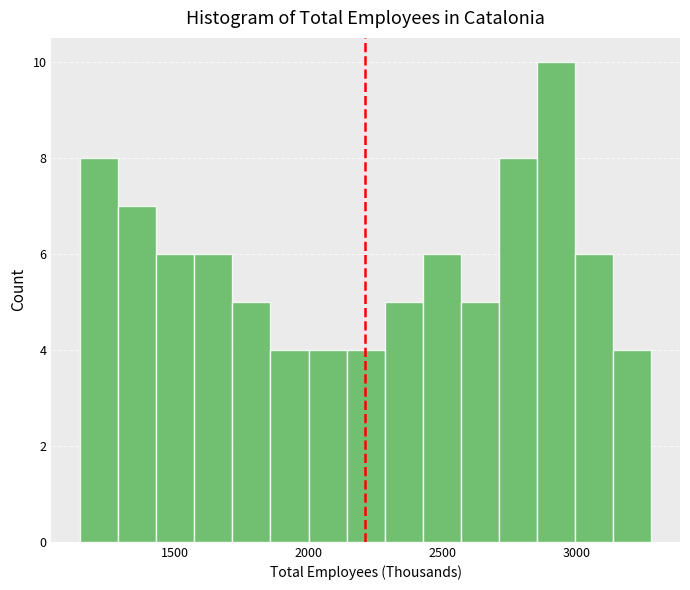

Around what value on the x-axis is the tallest bar? Give the approximate position of its centre, as read against the axis.

2900